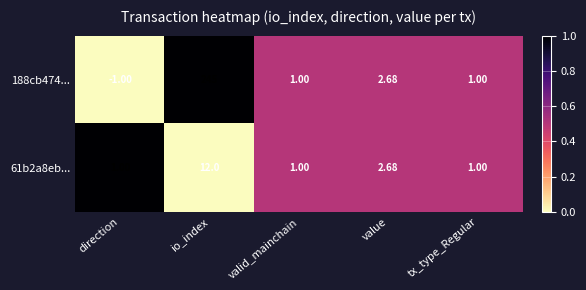

Which category has the lowest value across all series?

direction